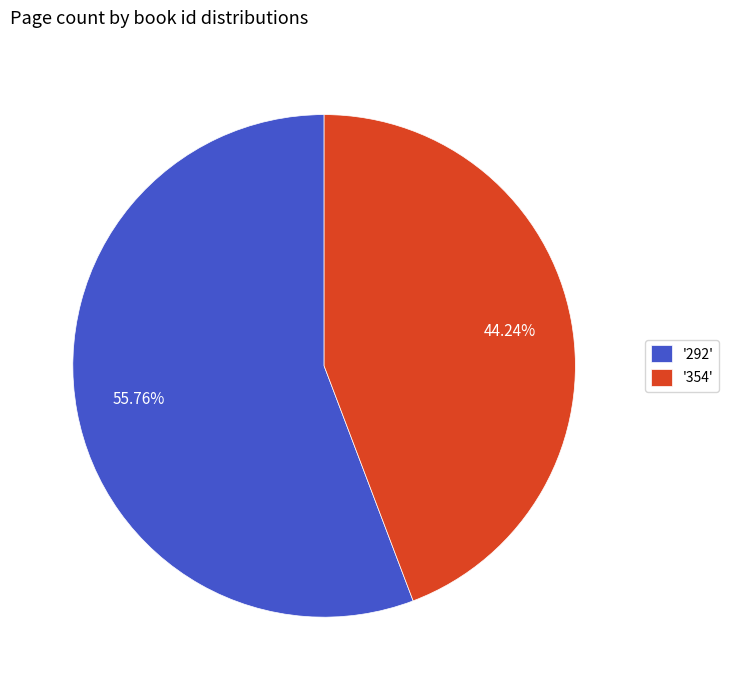

Is the sum of '292' and '354' greater than half?

Yes